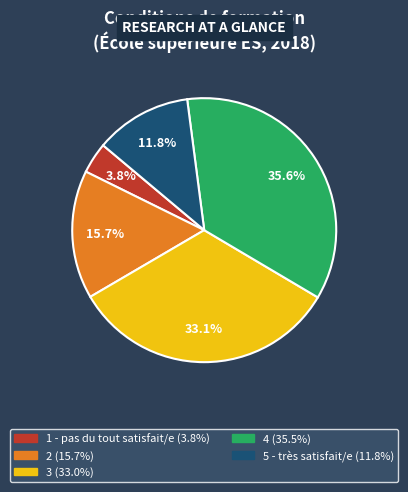

Between 1 - pas du tout satisfait/e and 4, which is larger?

4